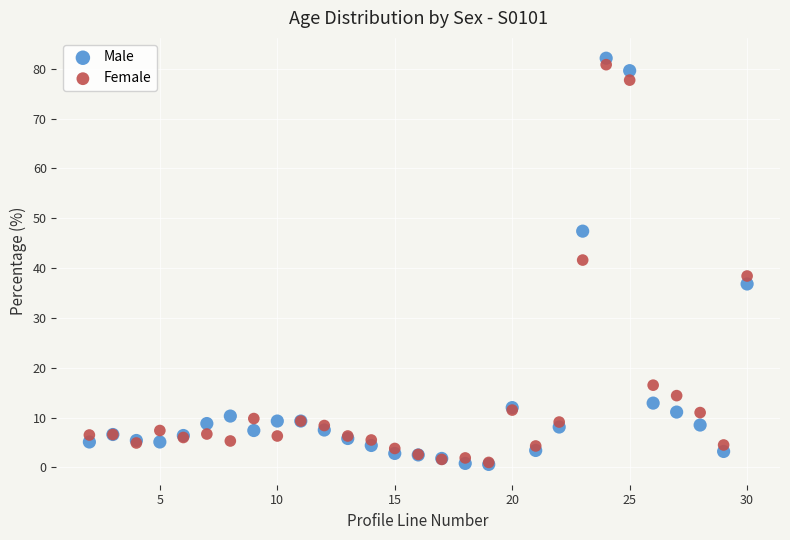

What are all the series names shown in the legend?

Male, Female